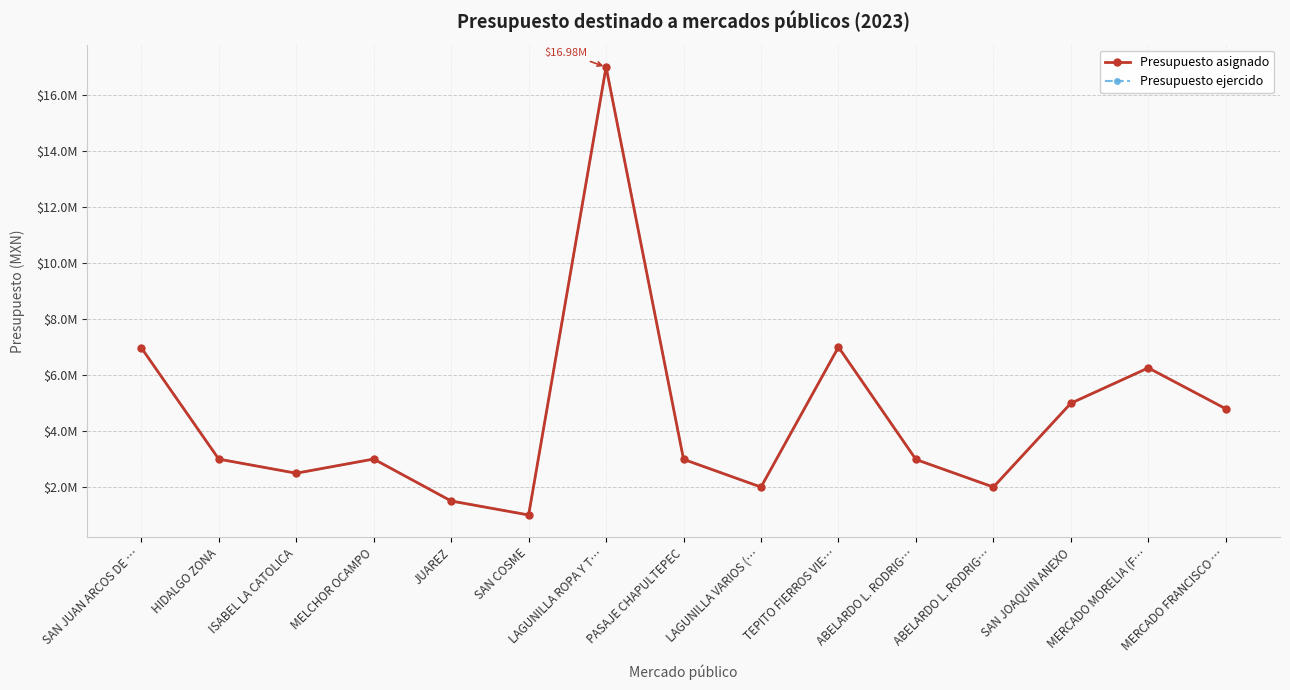

What is the average value of the Presupuesto ejercido series?

4525904.5